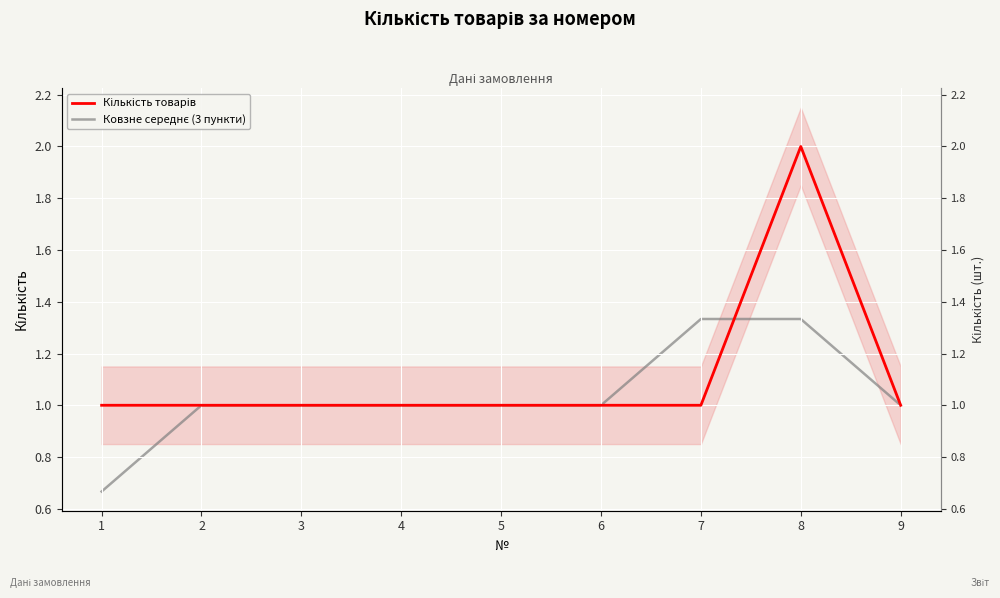

Reading left to right, extract all data points from this chart.

Кількість товарів: 1=1.0	2=1.0	3=1.0	4=1.0	5=1.0	6=1.0	7=1.0	8=2.0	9=1.0
Ковзне середнє (3 пункти): 1=0.7	2=1.0	3=1.0	4=1.0	5=1.0	6=1.0	7=1.3	8=1.3	9=1.0